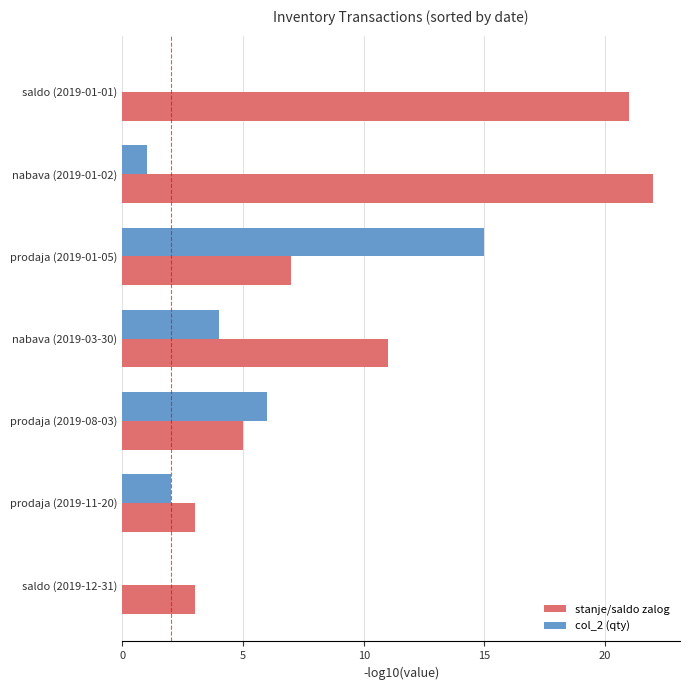

Which category has the highest value in the col_2 (qty) series?

prodaja (2019-01-05)